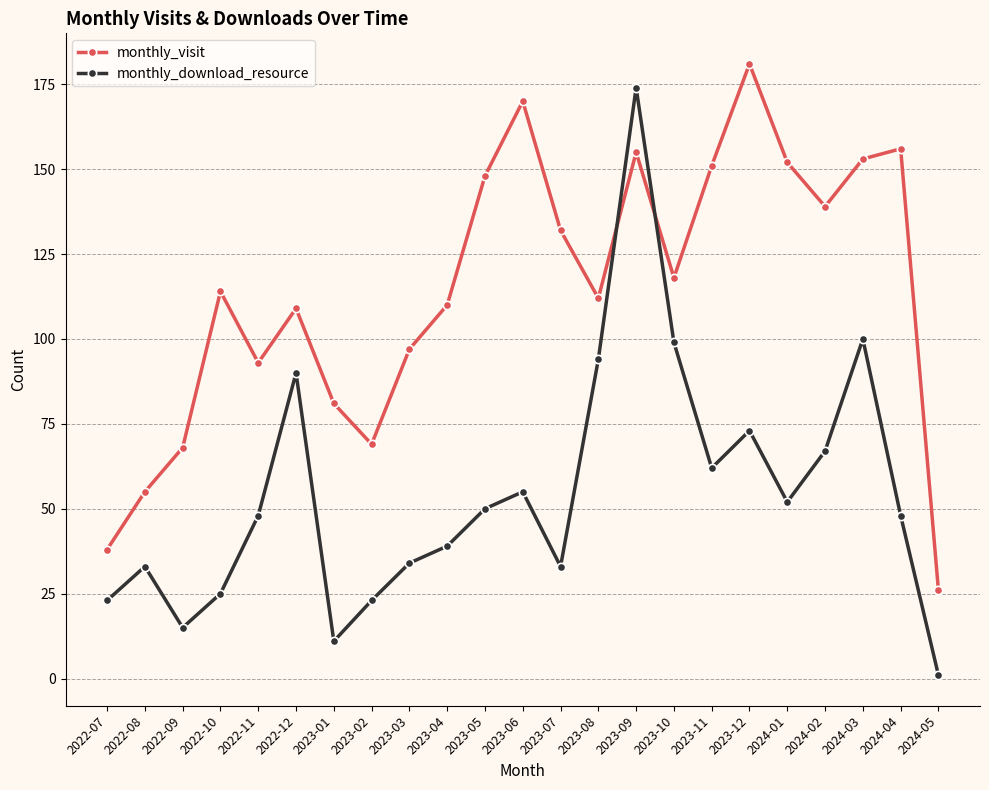

What position from the left is 2022-10?

4